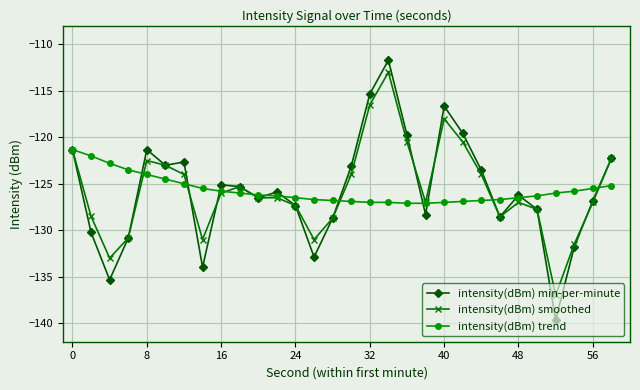

Which series has the widest spread of values?

intensity(dBm) min-per-minute